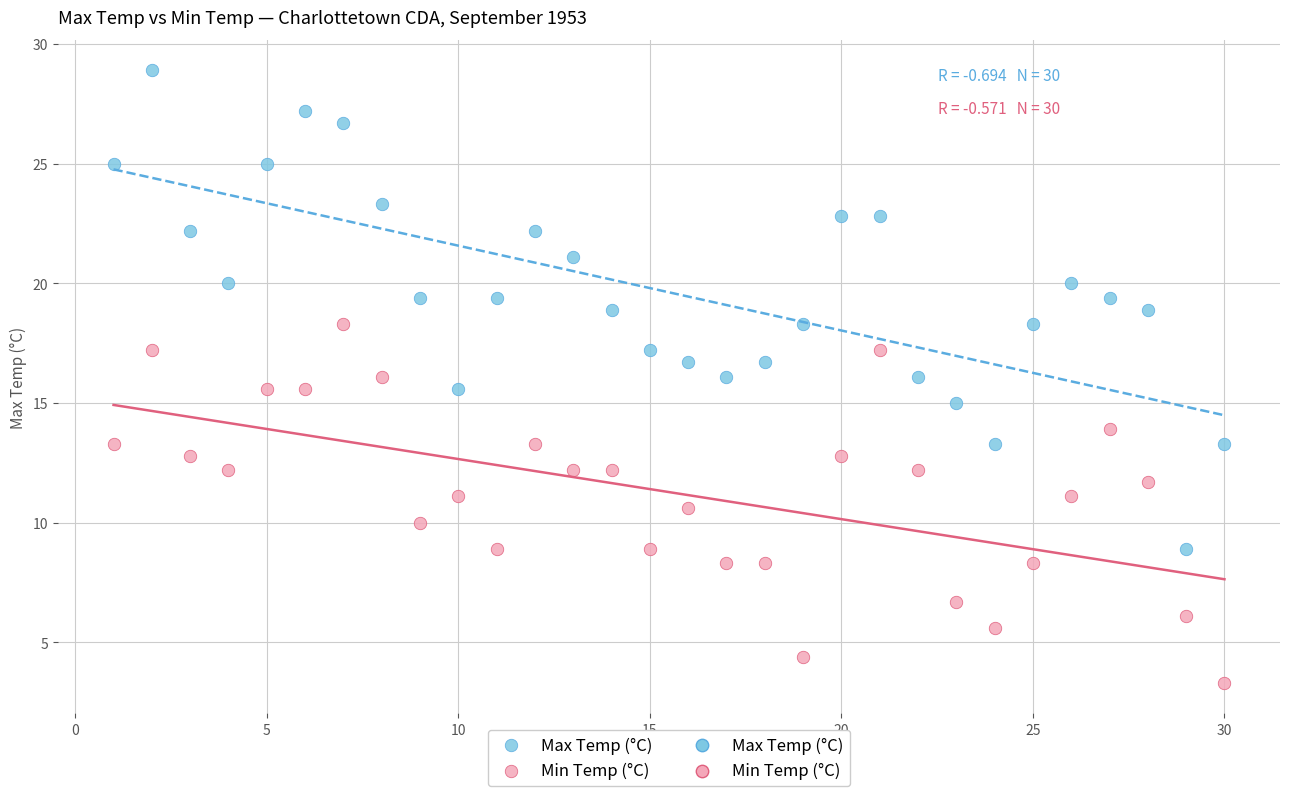

Which series contains the lowest Y value?

Min Temp (°C)